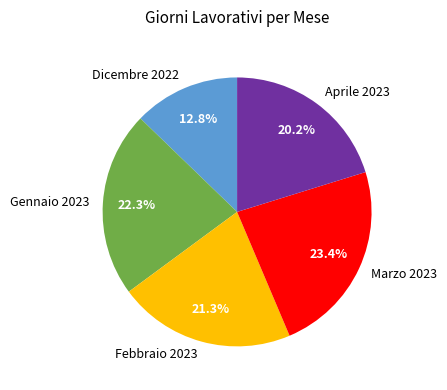

To the nearest percent, what portion does Dicembre 2022 represent?

13%